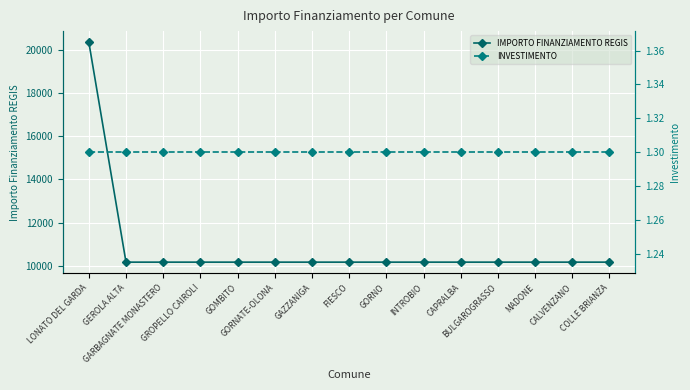

What is the label of the 5th point from the right?

CAPRALBA